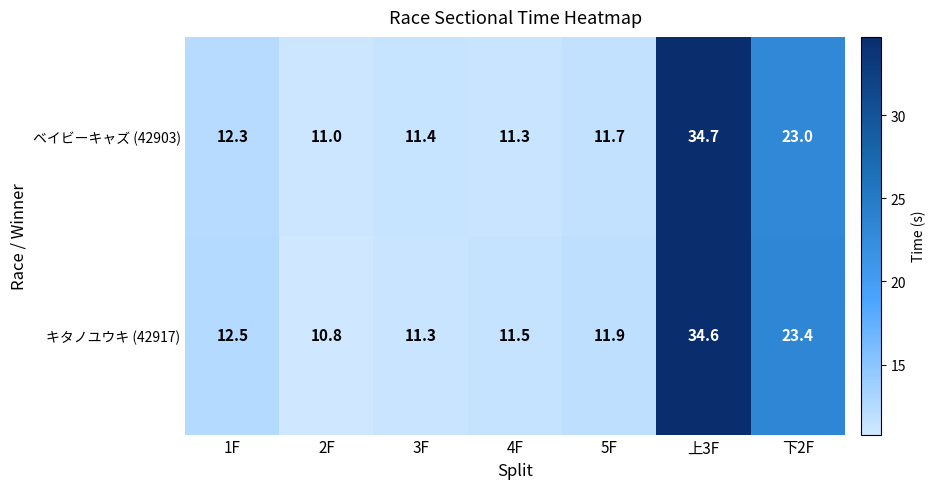

At 5F, list the series in order from largest to smallest.

キタノユウキ (42917), ベイビーキャズ (42903)